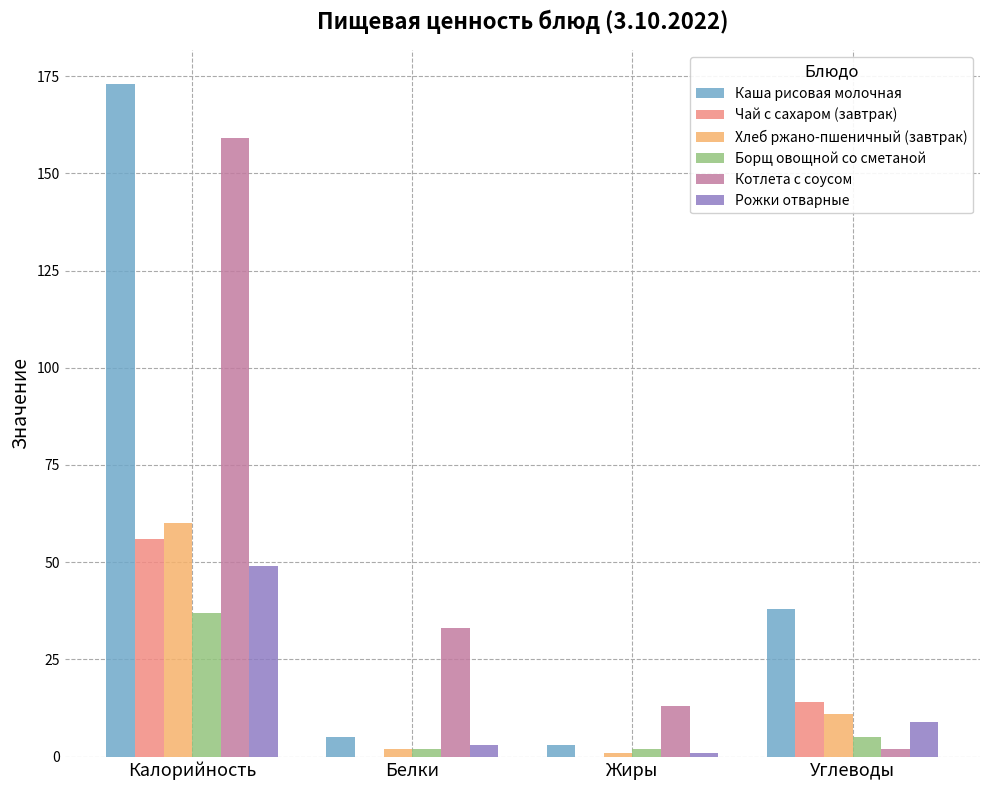

What is the spread (max minus min) of values at Углеводы?

36